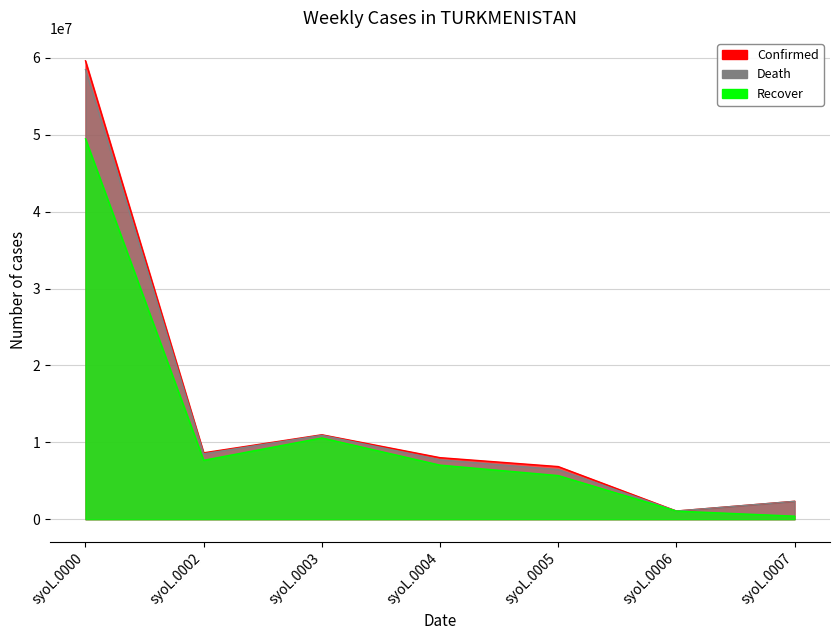

At syoL.0006, list the series in order from largest to smallest.

Confirmed, Death, Recover